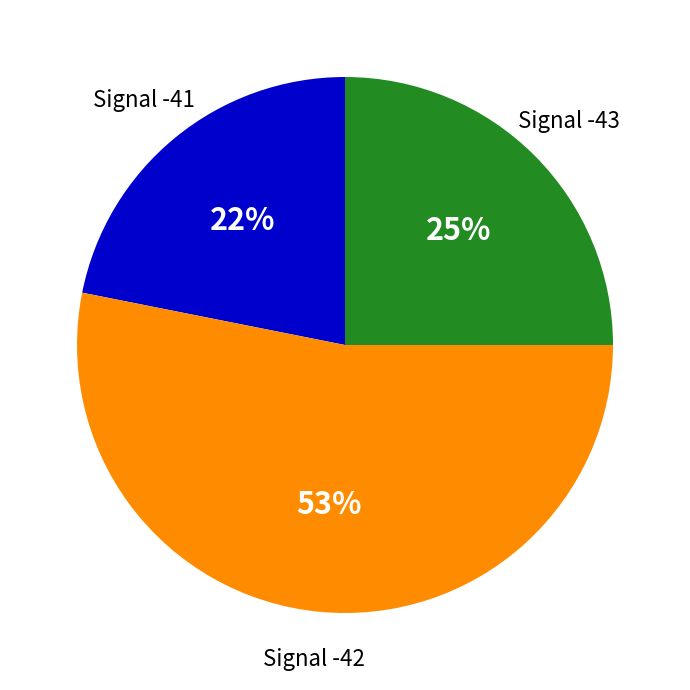

Is there any slice that represents more than half of the pie?

Yes